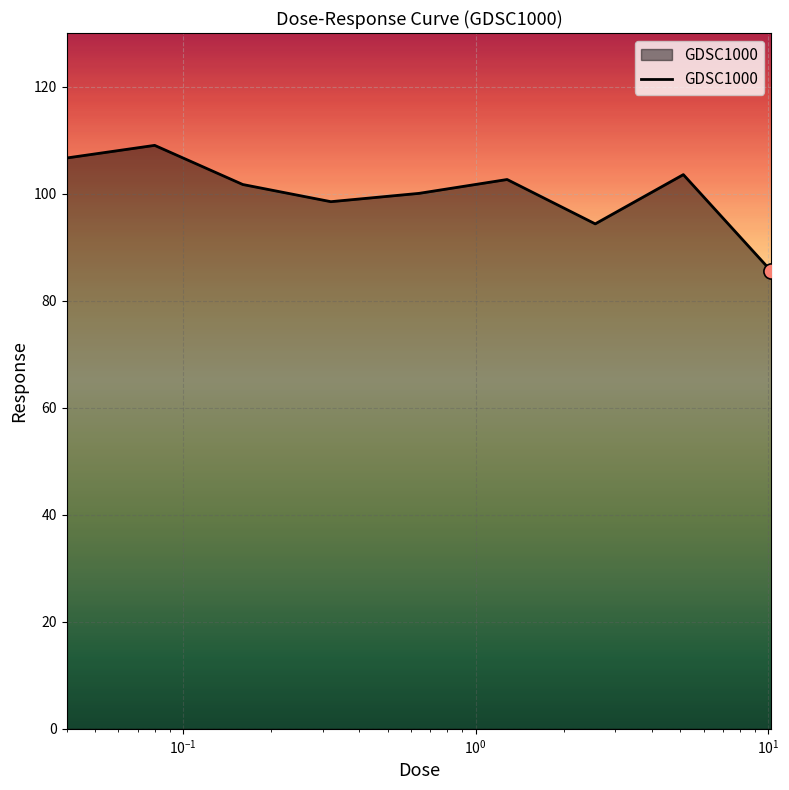

What is the greatest value displayed?

109.0